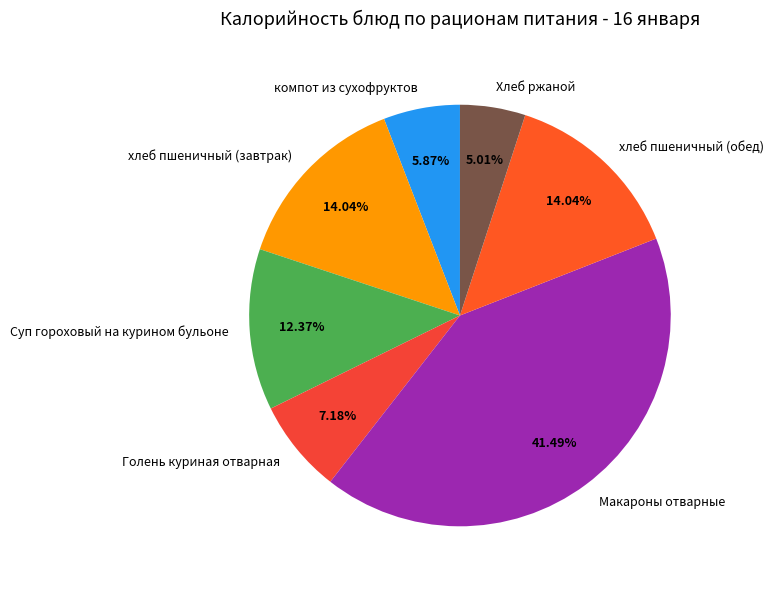

Count the number of slices in the pie.

7